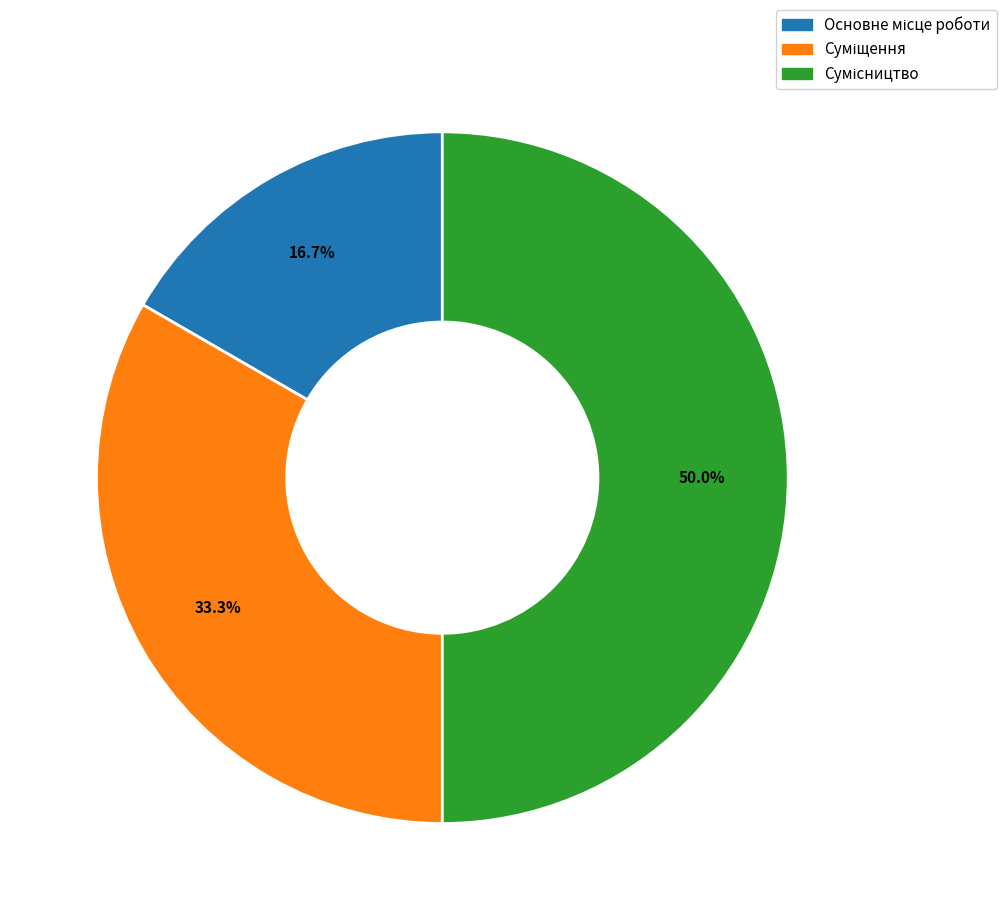

Is there any slice that represents more than half of the pie?

No